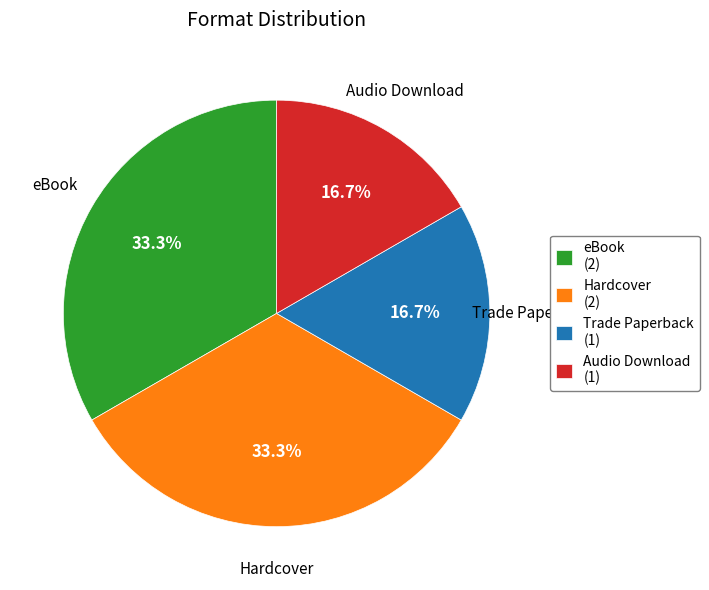

Which has a higher value, eBook or Trade Paperback?

eBook